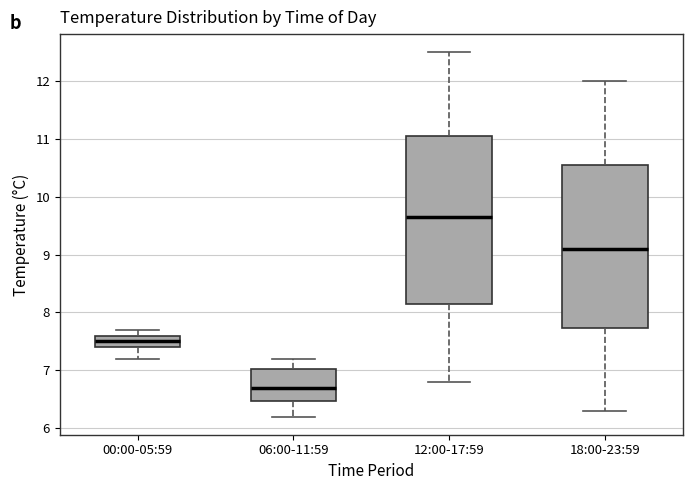

Where is the lower edge of the box for 06:00-11:59 on the y-axis? The values are not printed on the chart, so give them approximately, as read against the axis.

6.5